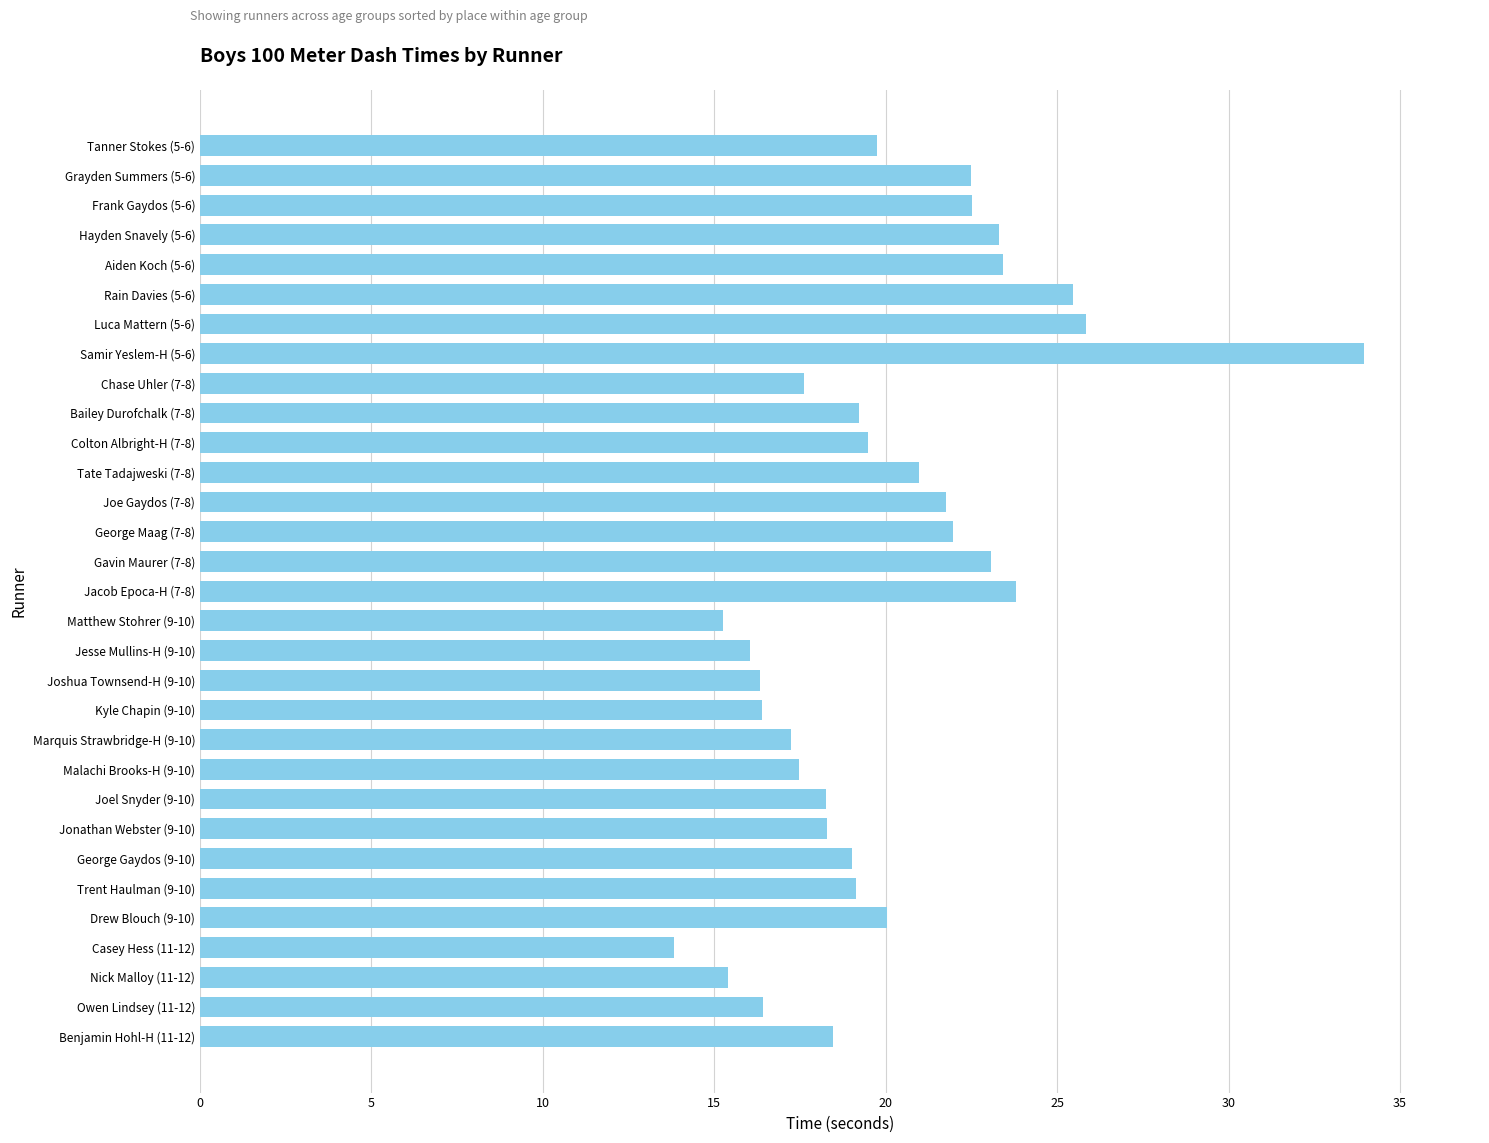

Which label corresponds to the smallest value in the chart?

Casey Hess (11-12)